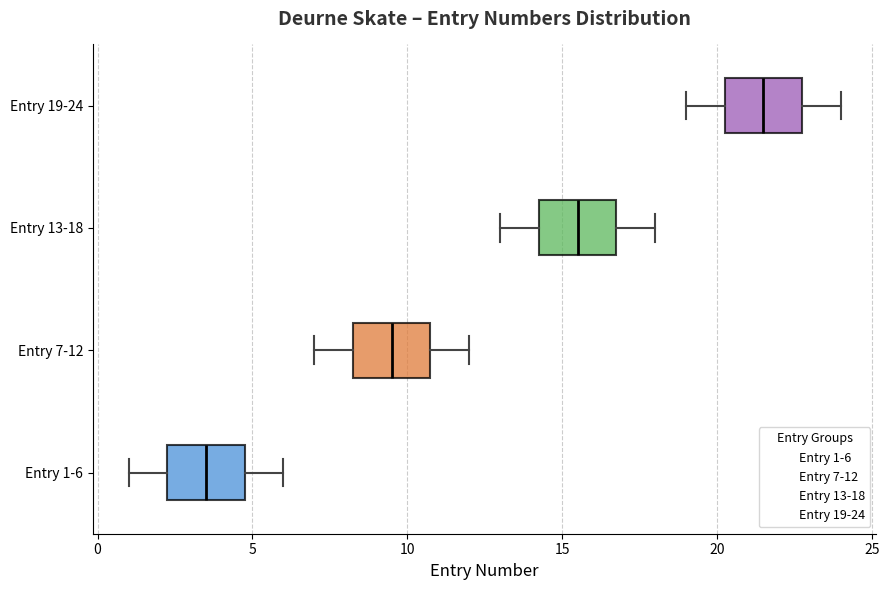

Which box's median line is the furthest to the right?

Entry 19-24